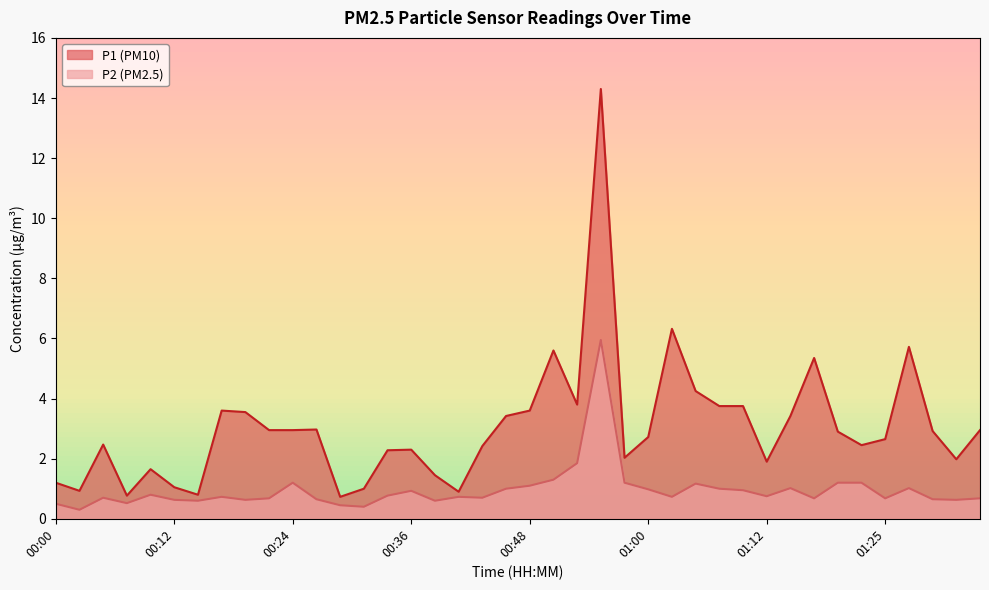

Where is the first local minimum for P2?

00:02